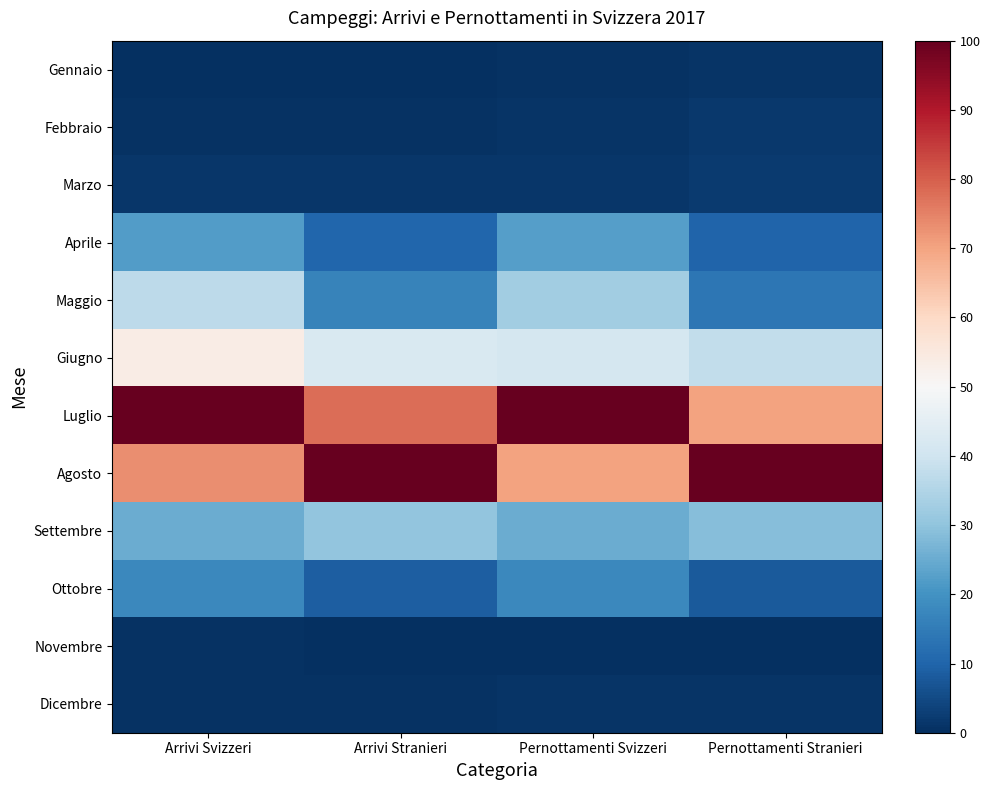

At which category is the sum across all series the highest?

Arrivi Svizzeri